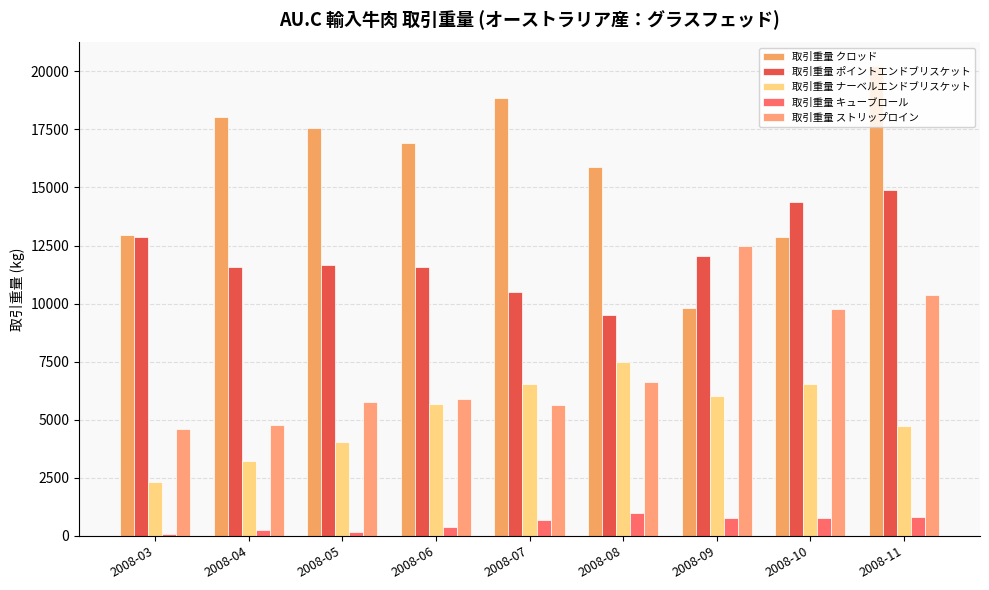

What are all the series names shown in the legend?

取引重量 クロッド, 取引重量 ポイントエンドブリスケット, 取引重量 ナーベルエンドブリスケット, 取引重量 キューブロール, 取引重量 ストリップロイン